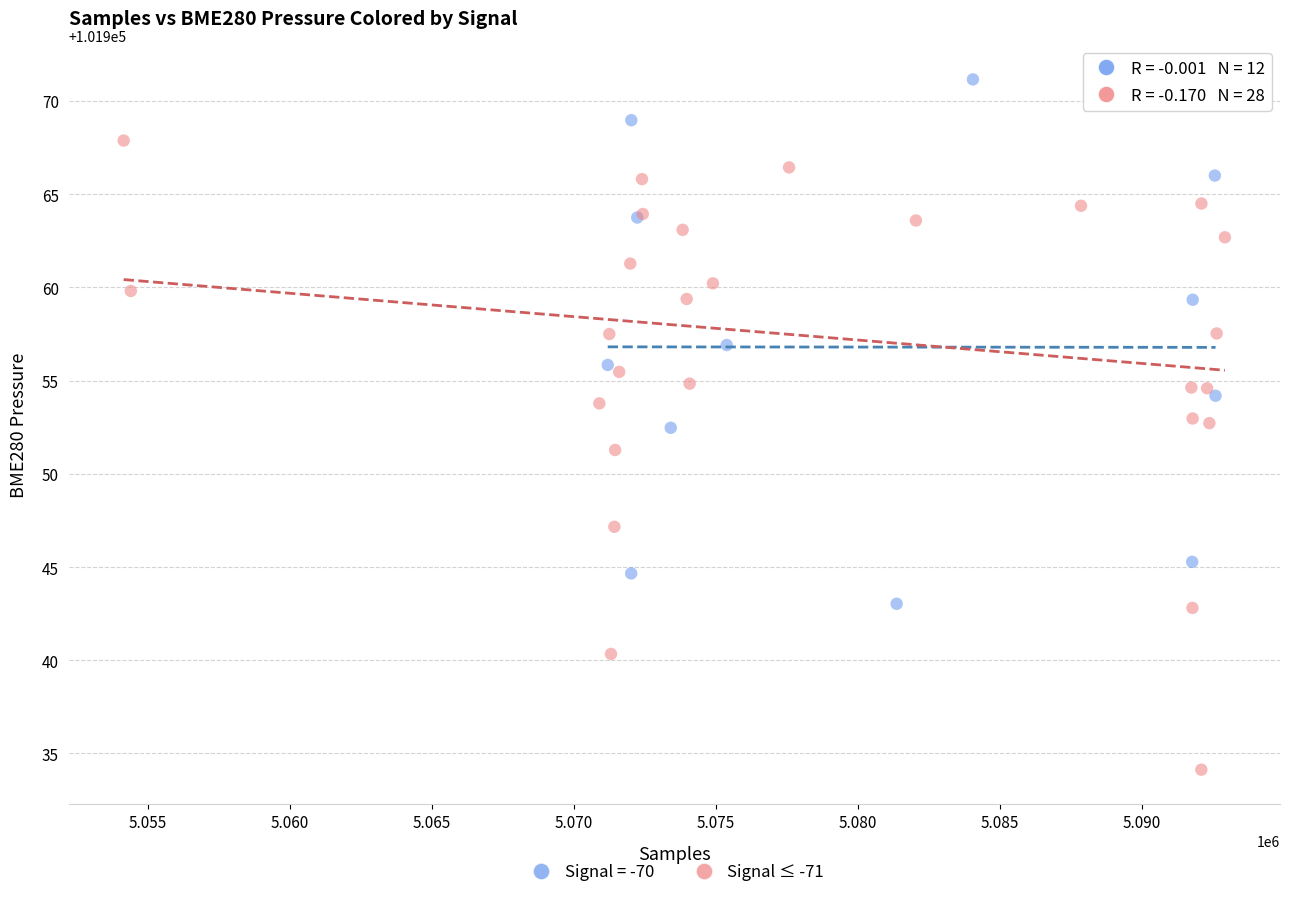

Which series has the widest spread of Y values?

Signal ≤ -71